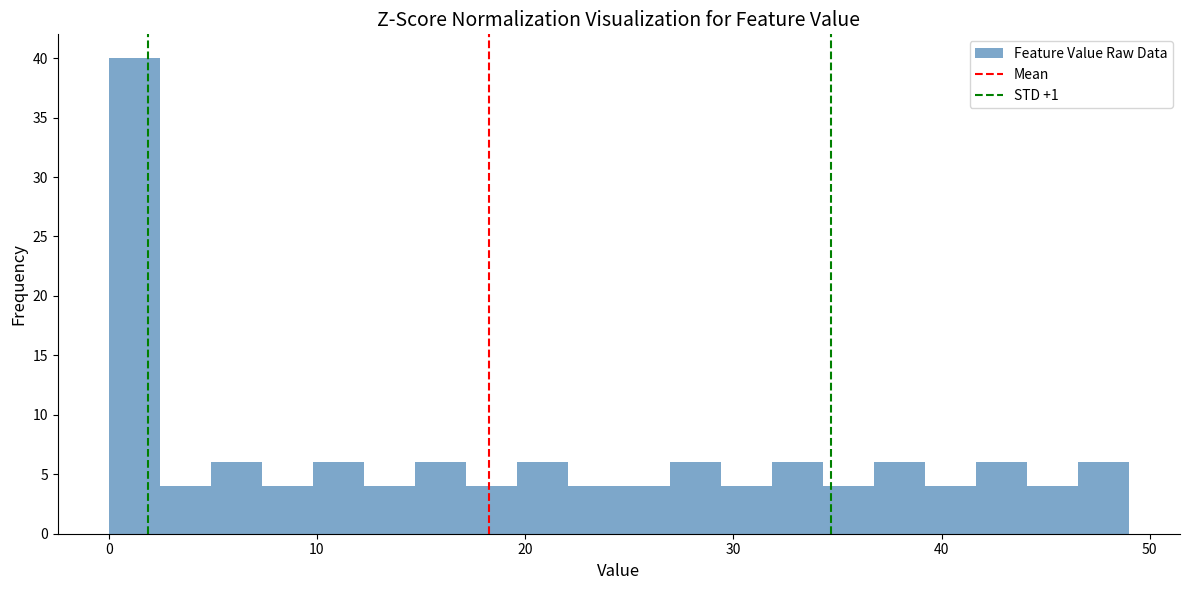

Read against the x-axis, roughly where is the centre of the tallest bar?

1